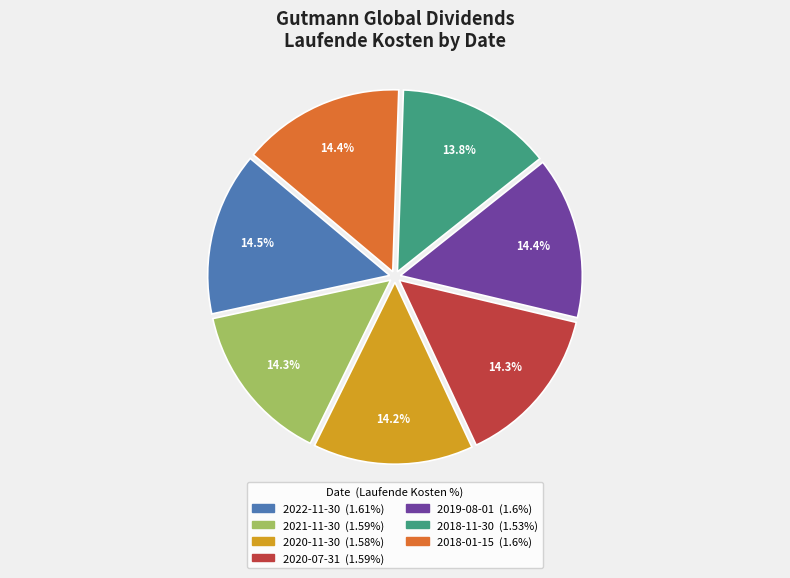

What is the ratio of the value at 2021-11-30 to the value at 2020-07-31?

1.0